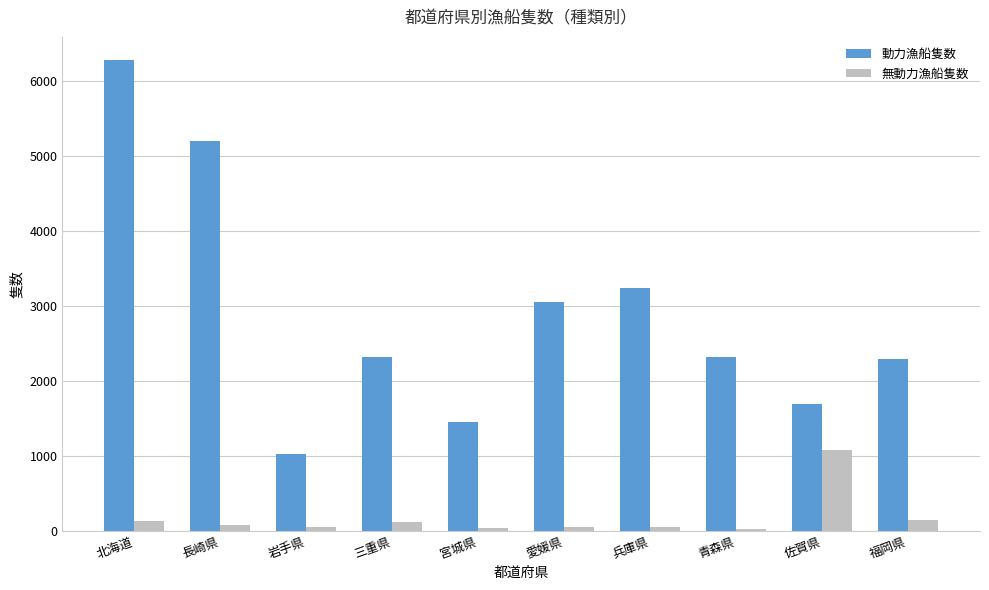

What is the difference between the second highest and minimum values in the 動力漁船隻数 series?

4175